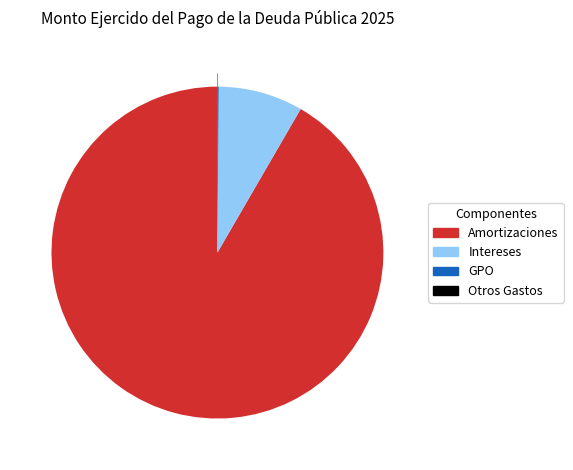

True or false: Intereses accounts for 14% of the total.

False